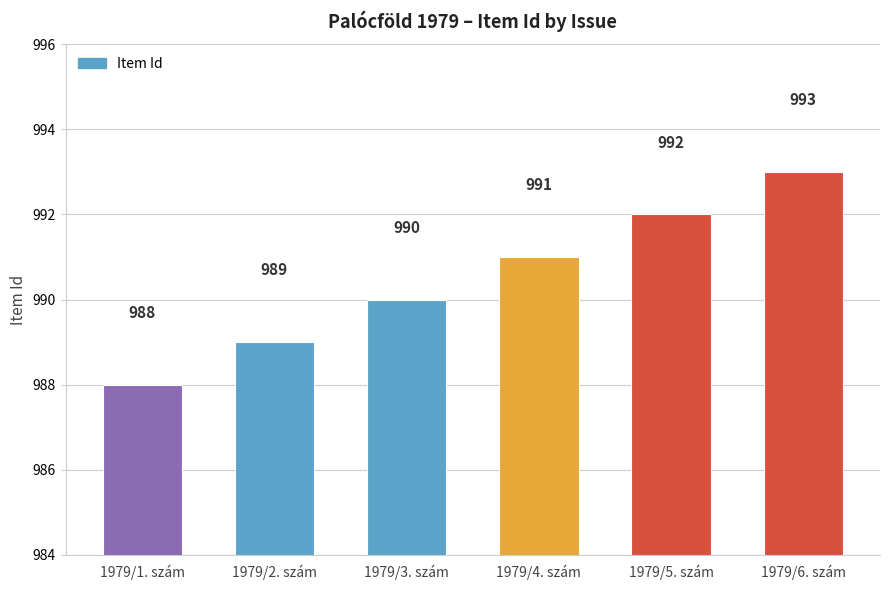

What is the ratio of the value at 1979/4. szám to the value at 1979/1. szám?

1.0